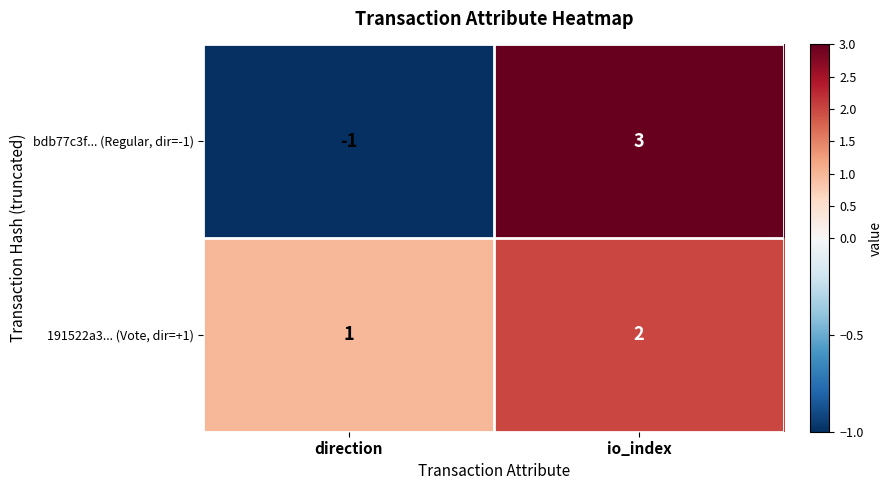

At which category does the chart reach its peak across all series?

io_index